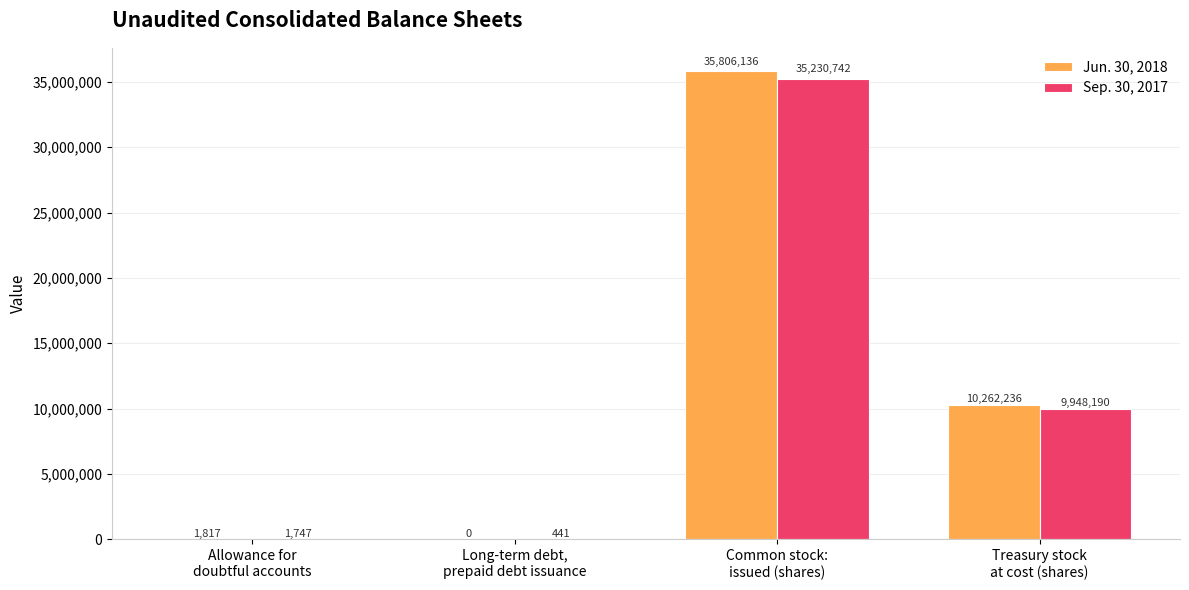

Is the value of Sep. 30, 2017 at Common stock:
issued (shares) greater than the value of Jun. 30, 2018 at Common stock:
issued (shares)?

No